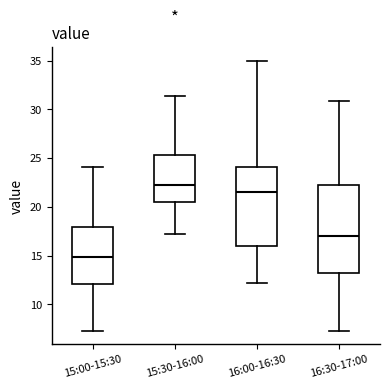

Reading left to right, transcribe this box plot: for each box, give where its median line is, the range the box spans, and where its two whiskers end, as read against the y-axis. The values are not printed on the chart, so give them approximately, as read against the axis.

15:00-15:30: median 15.0, box 12.0 to 18.0, whiskers 7.5 to 24.0
15:30-16:00: median 22.0, box 20.5 to 25.5, whiskers 17.0 to 31.5
16:00-16:30: median 21.5, box 16.0 to 24.0, whiskers 12.0 to 35.0
16:30-17:00: median 17.0, box 13.0 to 22.0, whiskers 7.5 to 31.0